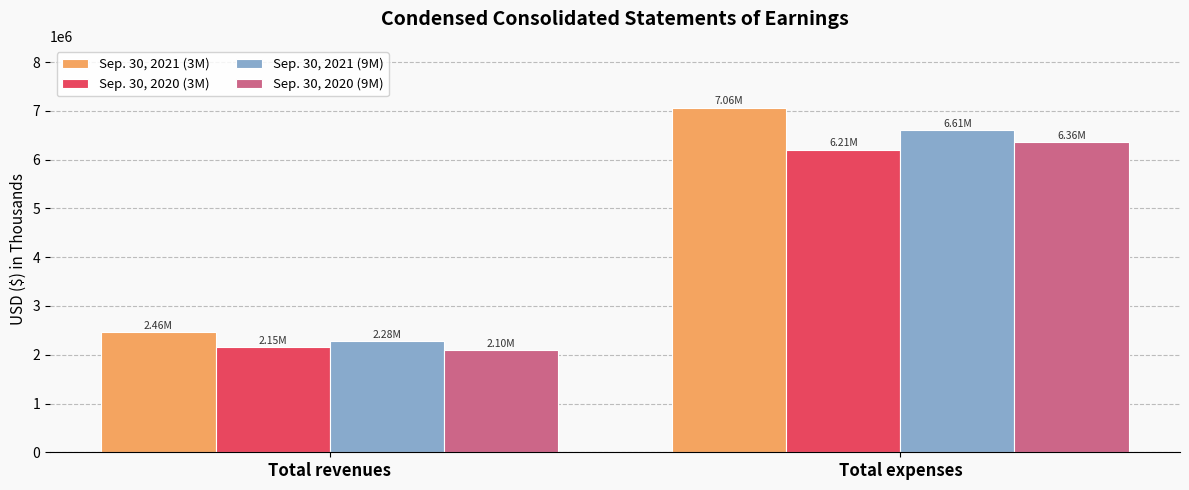

What is the label of the 1st bar from the right?

Total expenses